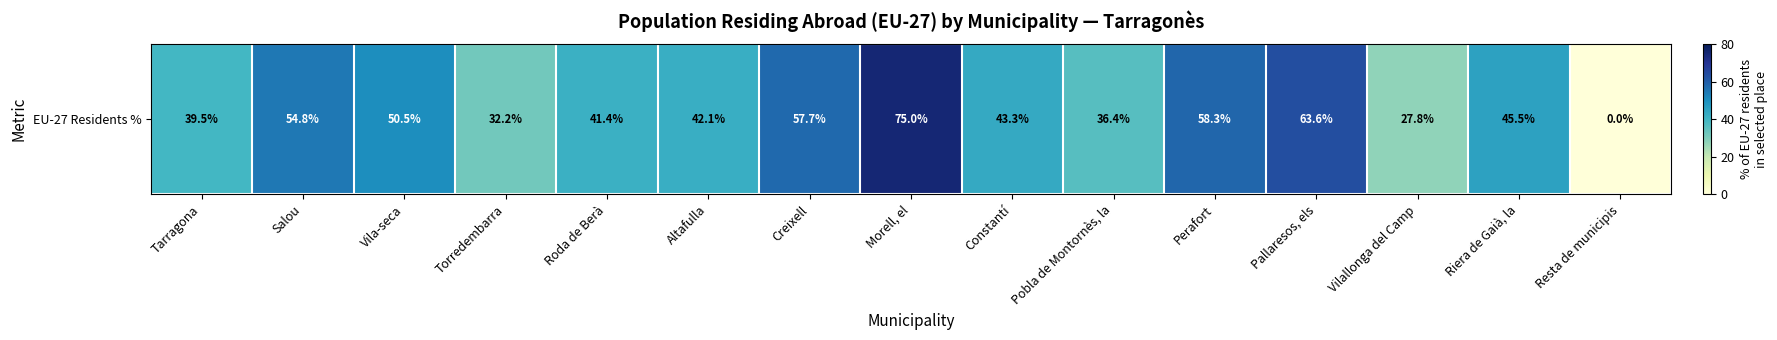

How many data points are above 43?

8